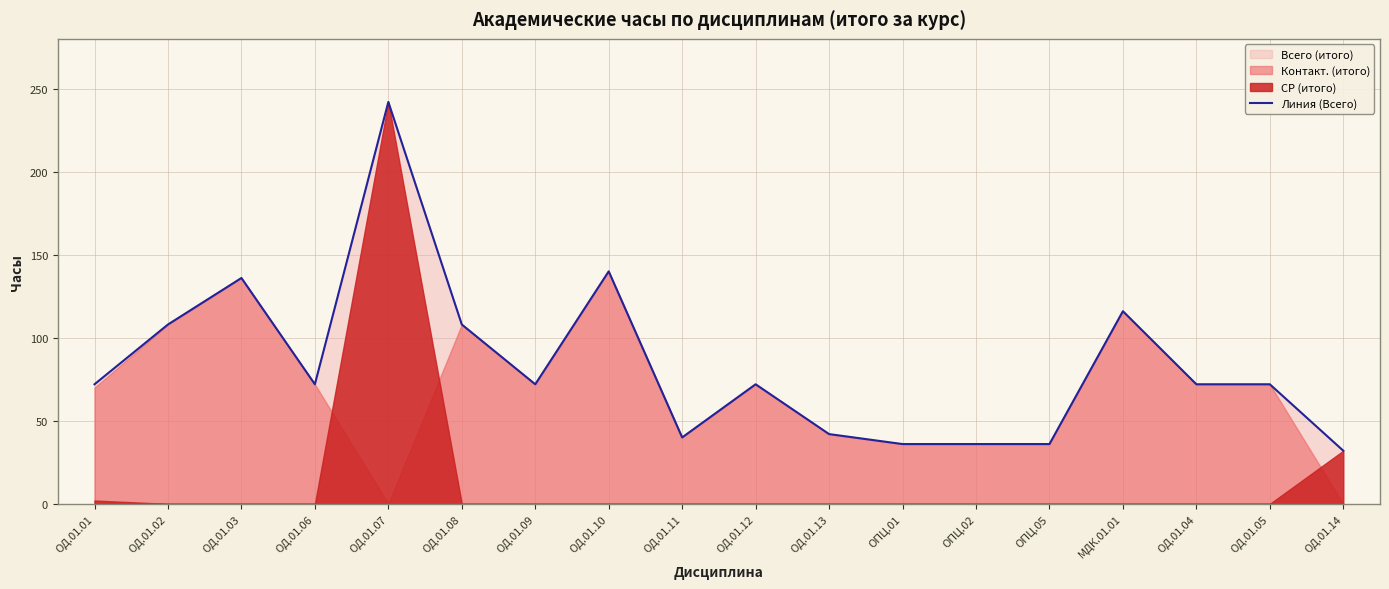

Does the chart display data point markers on the line(s)?

No